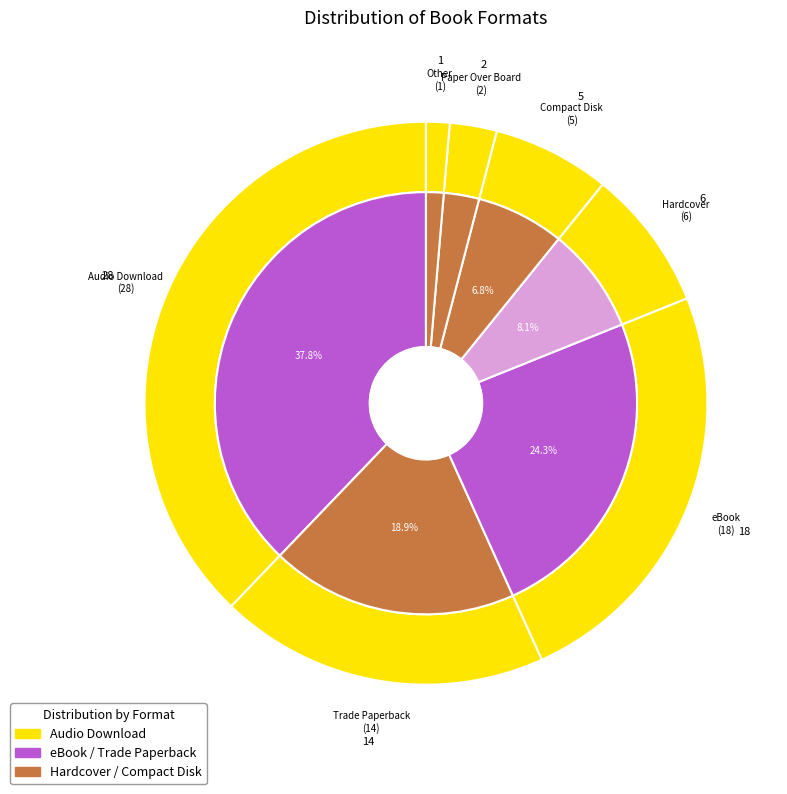

How many slices are in this pie chart?

7